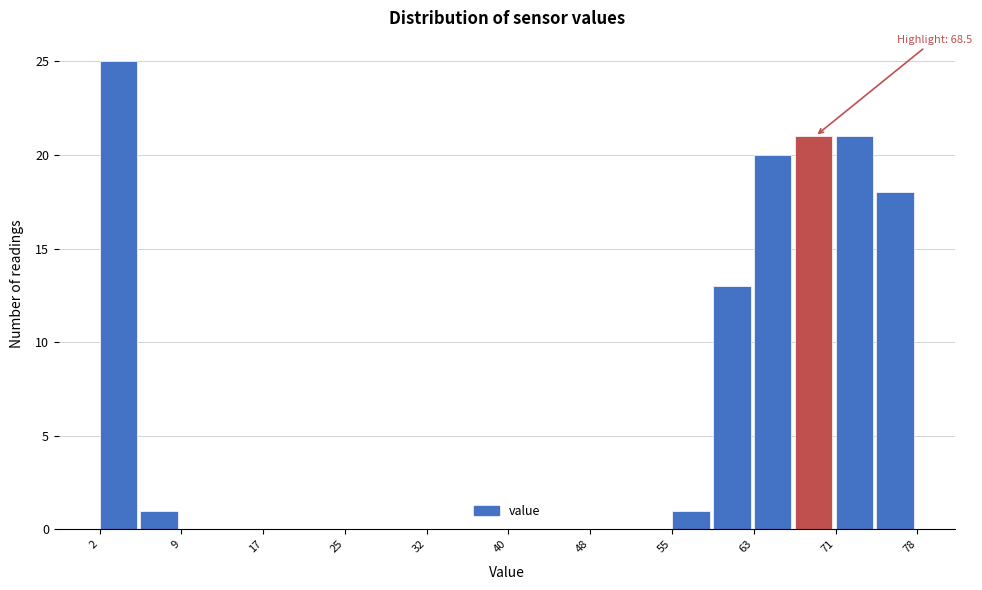

Around what value on the x-axis is the tallest bar? Give the approximate position of its centre, as read against the axis.

3